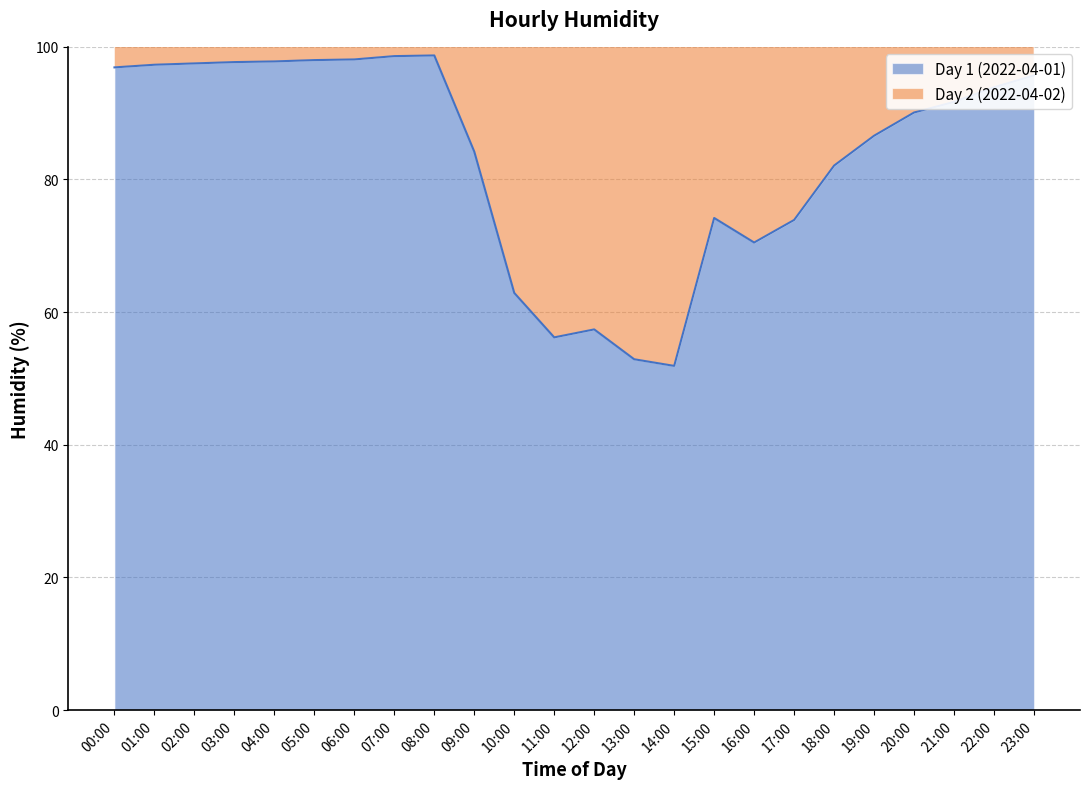

What is the sum of all values?

2004.8